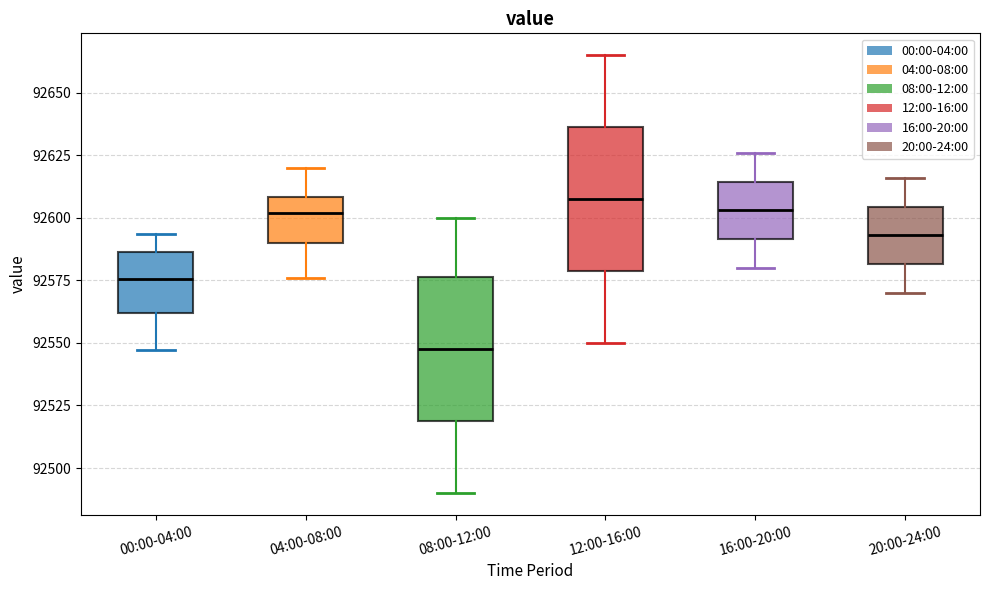

Where does the lower whisker of the box for 20:00-24:00 end on the y-axis? The values are not printed on the chart, so give them approximately, as read against the axis.

92570